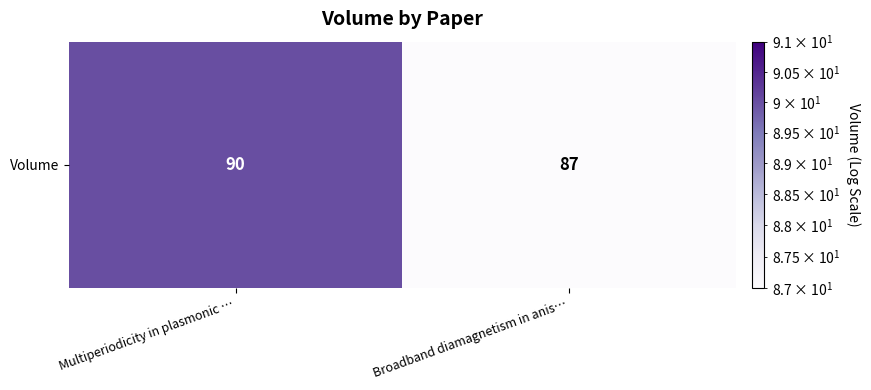

Rank the categories by value from lowest to highest.

Broadband diamagnetism in anis…, Multiperiodicity in plasmonic …